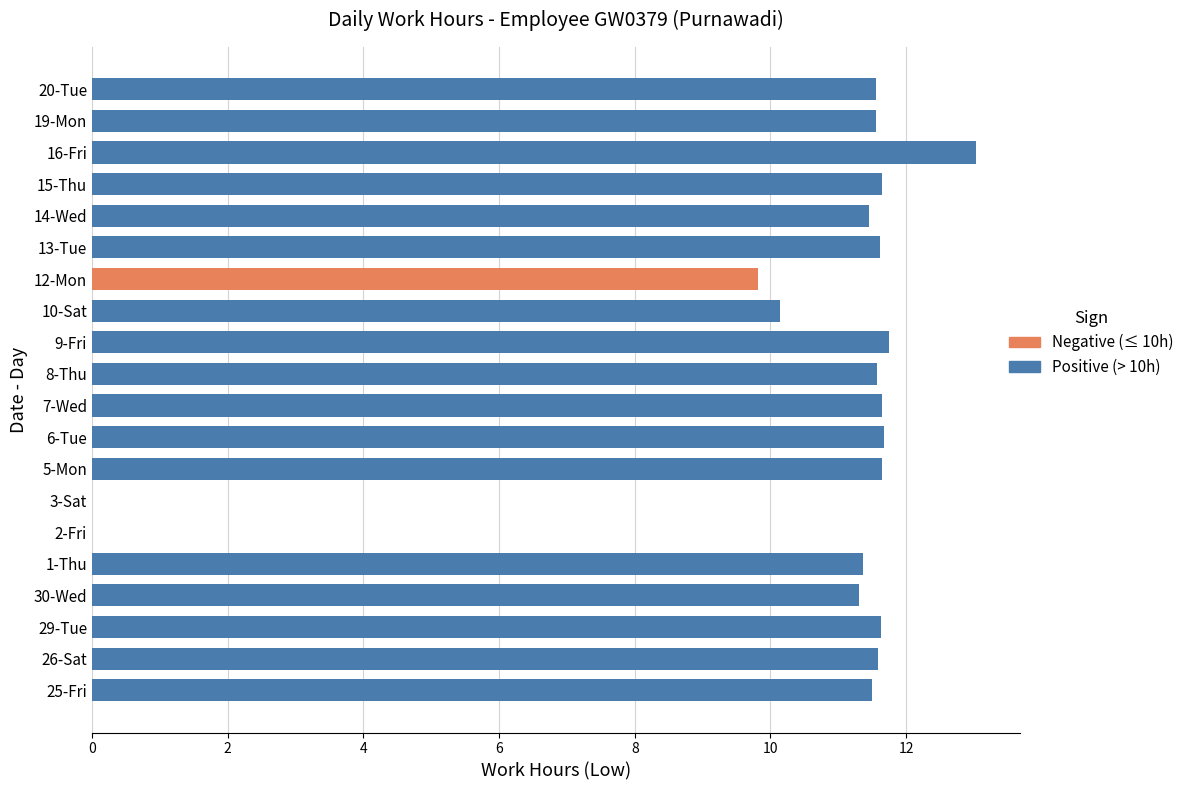

Approximately how many times larger is the value at 15-Thu compared to 1-Thu?

1.0